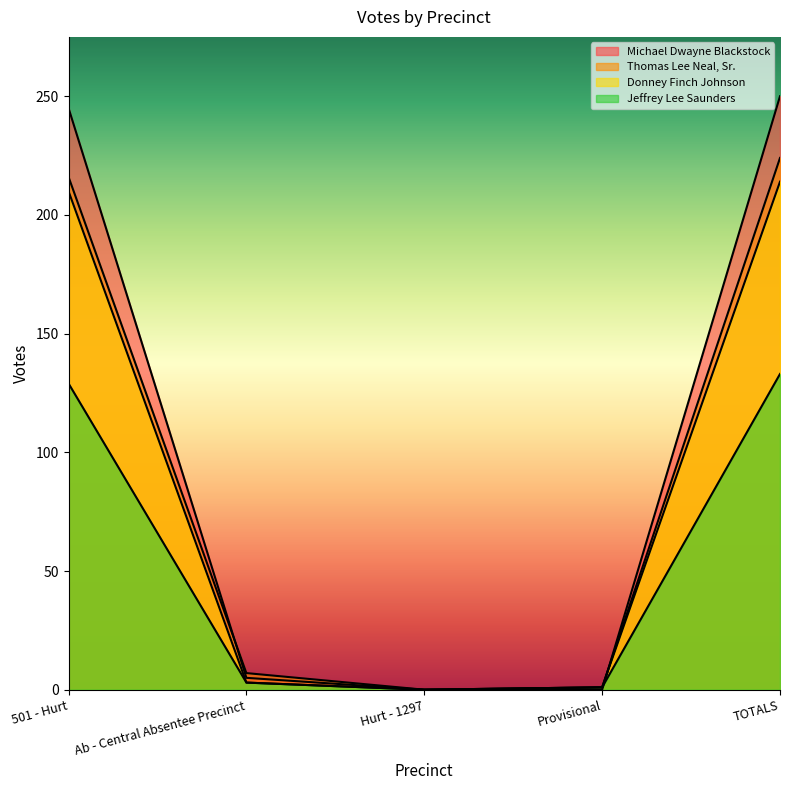

Reading left to right, transcribe all the data shown in this chart.

Michael Dwayne Blackstock: 245	5	0	0	250
Thomas Lee Neal, Sr.: 216	7	0	1	224
Donney Finch Johnson: 210	3	0	1	214
Jeffrey Lee Saunders: 129	3	0	1	133